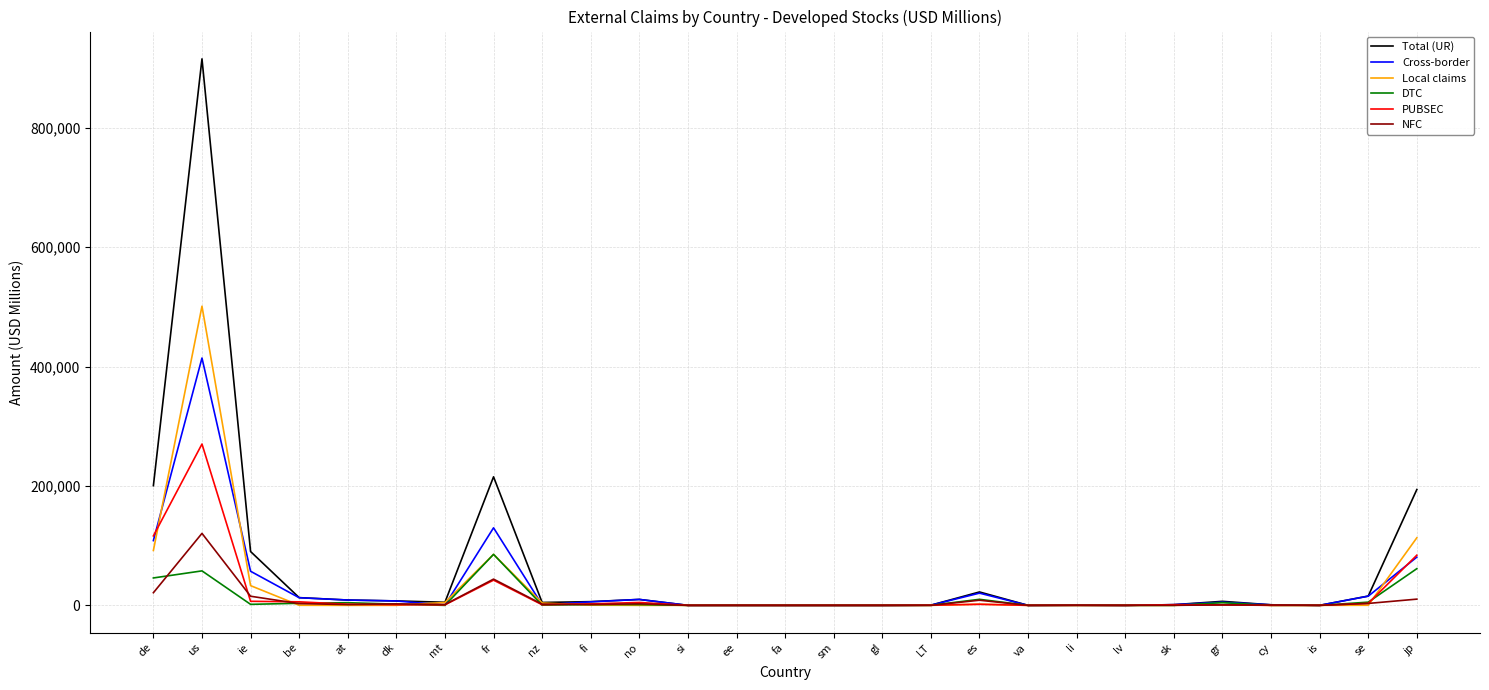

Which series has the widest spread of values?

Total (UR)